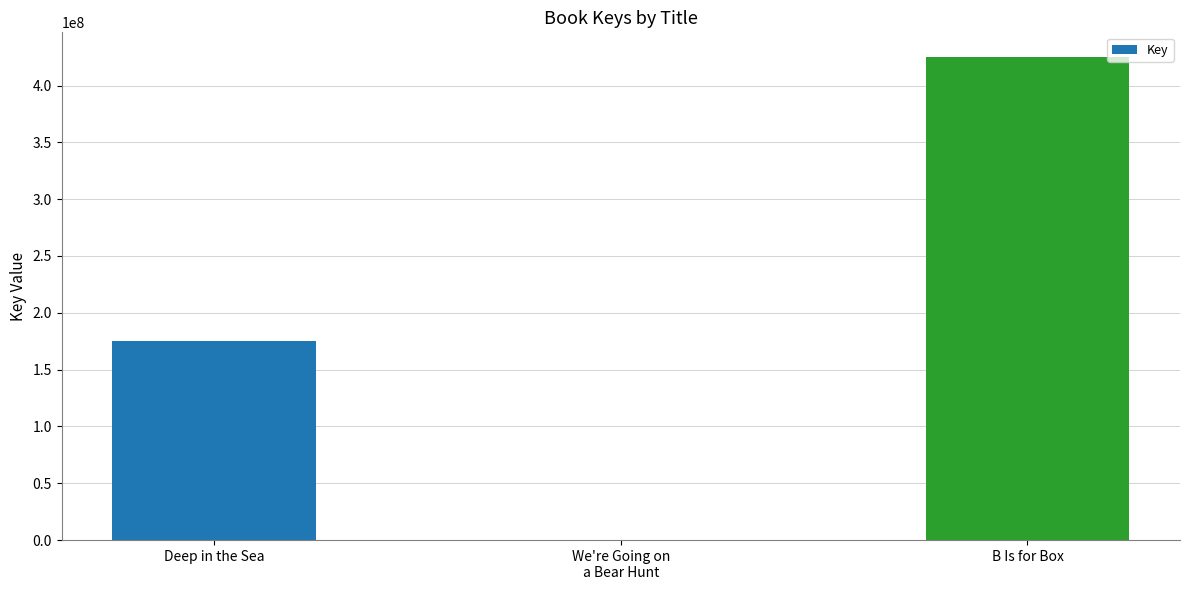

Between We're Going on
a Bear Hunt and Deep in the Sea, which is larger?

Deep in the Sea